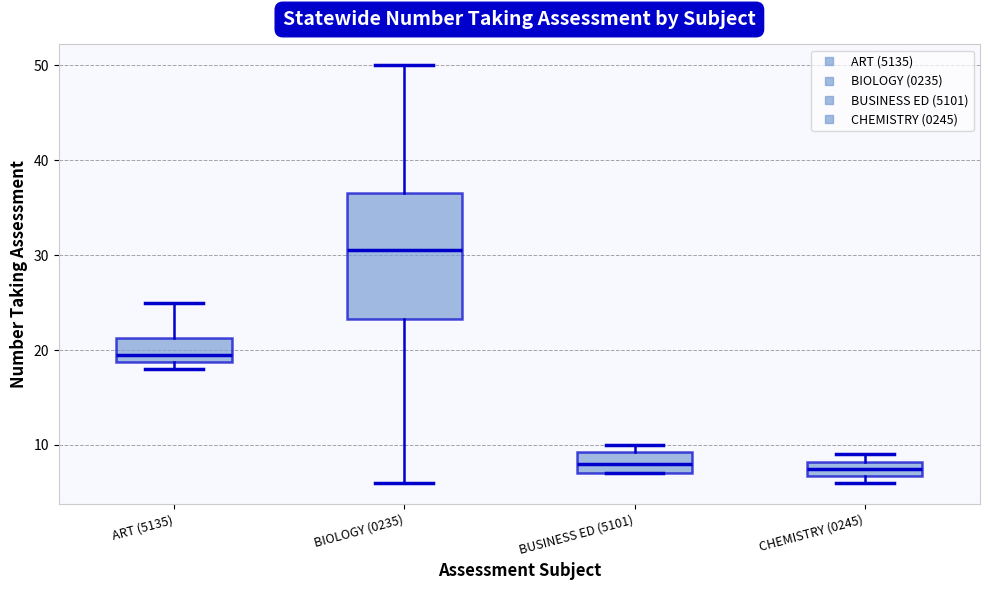

Reading left to right, read every box against the y-axis: the position of its median line, the range the box covers, and the ends of its whiskers. The values are not printed on the chart, so give them approximately, as read against the axis.

ART (5135): median 20, box 19 to 21, whiskers 18 to 25
BIOLOGY (0235): median 31, box 23 to 37, whiskers 6 to 50
BUSINESS ED (5101): median 8, box 7 to 9, whiskers 7 to 10
CHEMISTRY (0245): median 8 (inside the box), box 7 to 8, whiskers 6 to 9